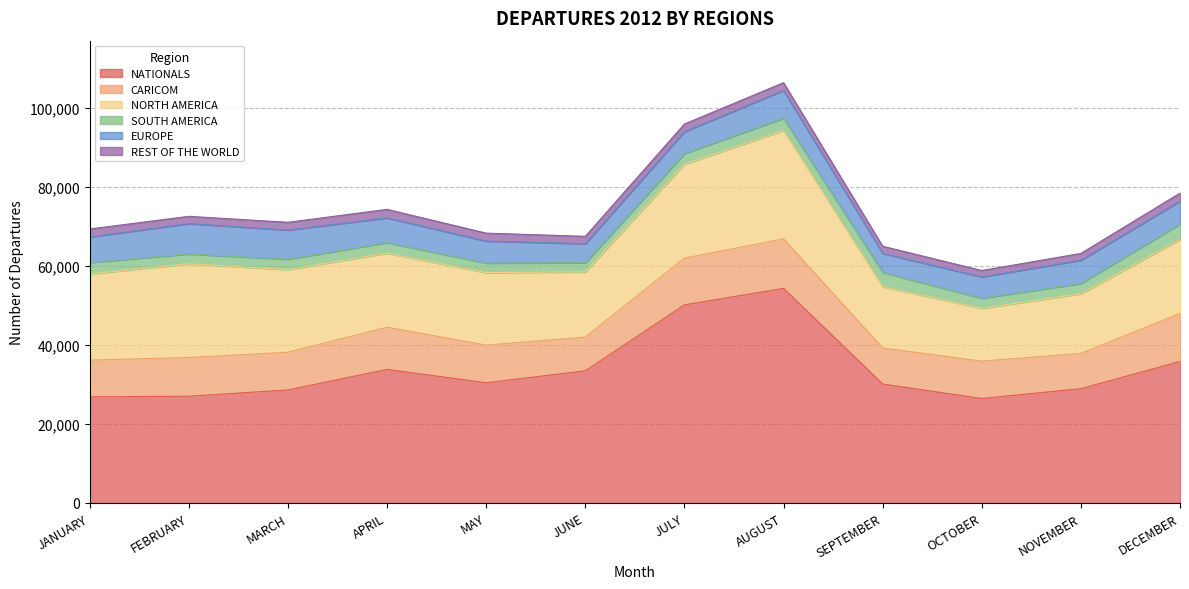

What is the average value of the EUROPE series?

6061